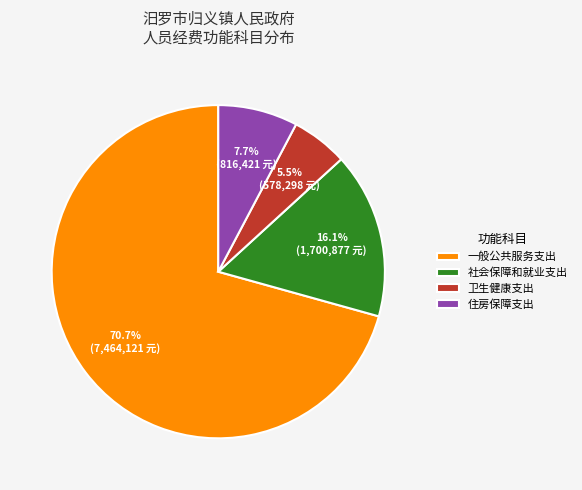

To the nearest percent, what is the average slice percentage?

25%